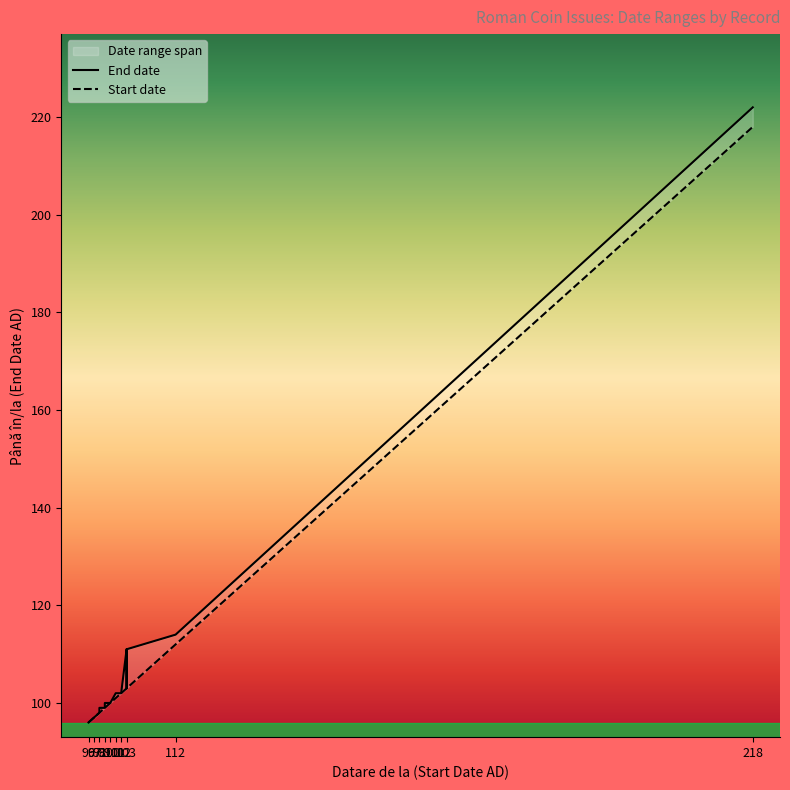

Rank the series by their maximum value, from lowest to highest.

Start date, End date